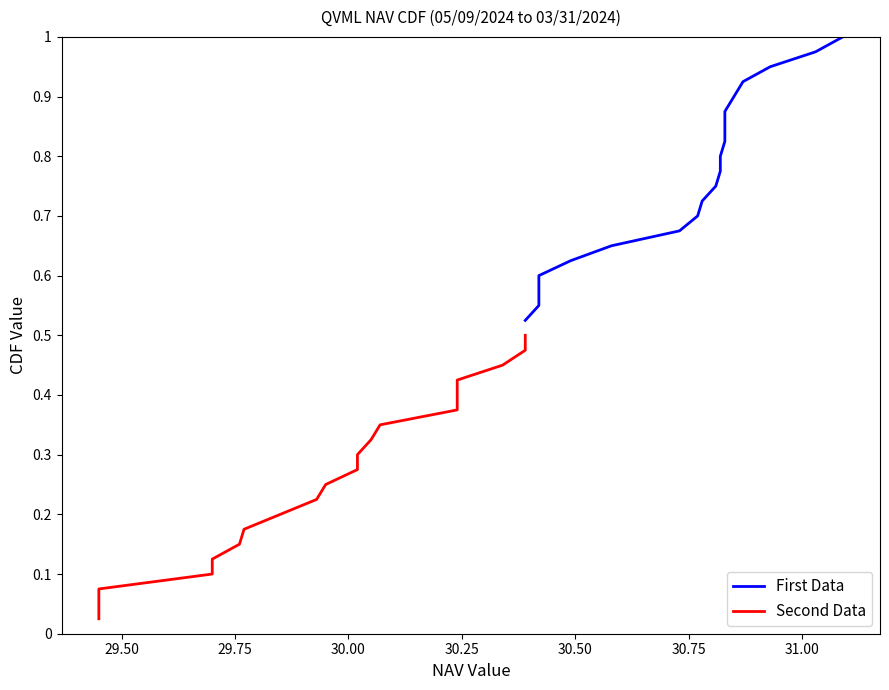

True or false: Second Data has more than 2 interior local peaks.

False